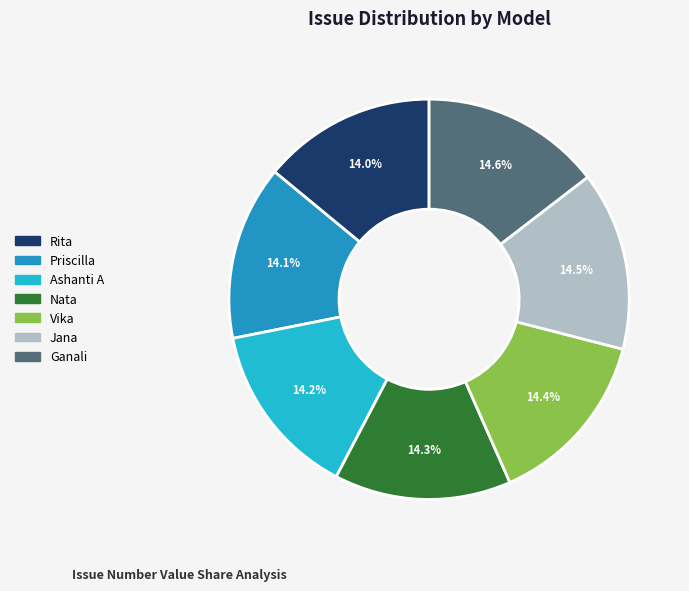

Does any single category account for the majority?

No